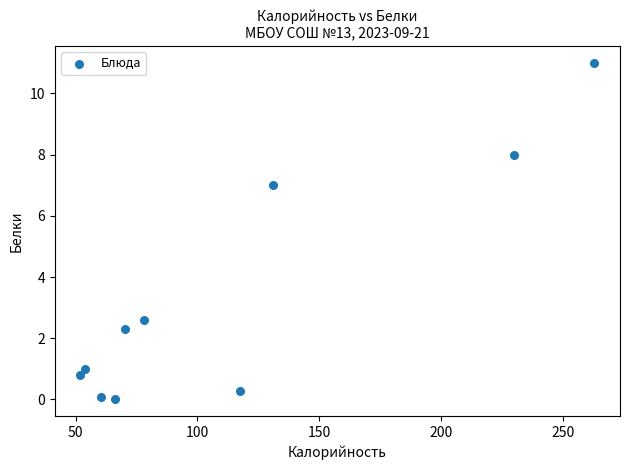

What Y value in the scatter plot is closest to 5?

7.0